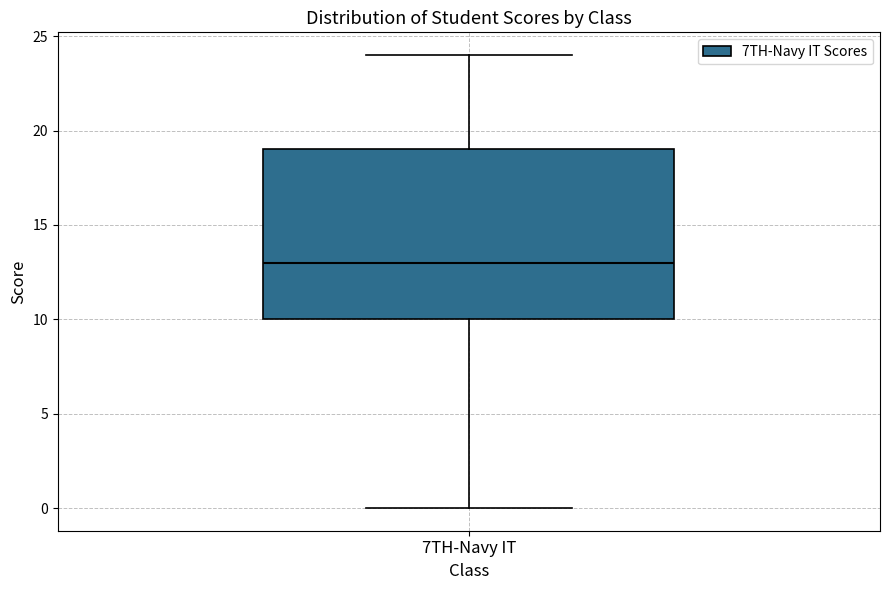

Transcribe this box plot: give where the median line is, the range the box spans, and where the two whiskers end, as read against the y-axis. The values are not printed on the chart, so give them approximately, as read against the axis.

median 13, box 10 to 19, whiskers 0 to 24